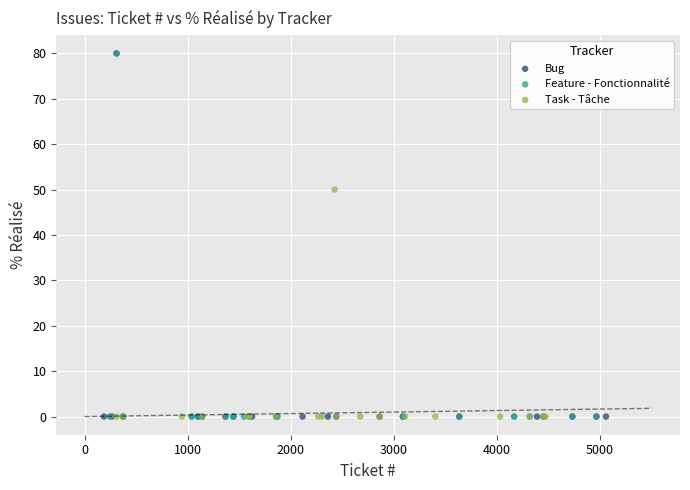

What are all the series names shown in the legend?

Bug, Feature - Fonctionnalité, Task - Tâche